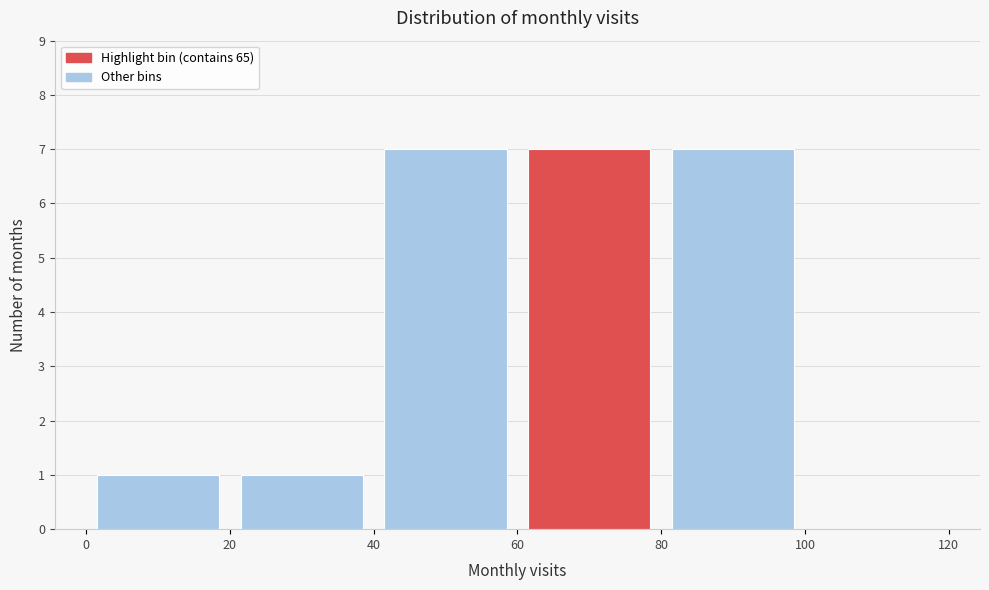

Reading left to right, transcribe this chart: for each bar, give the range it covers on the x-axis and its height. The values are not printed on the chart, so give them approximately, as read against the axis.

0 to 20: 1
20 to 40: 1
40 to 60: 7
60 to 80: 7
80 to 100: 7
100 to 120: 0